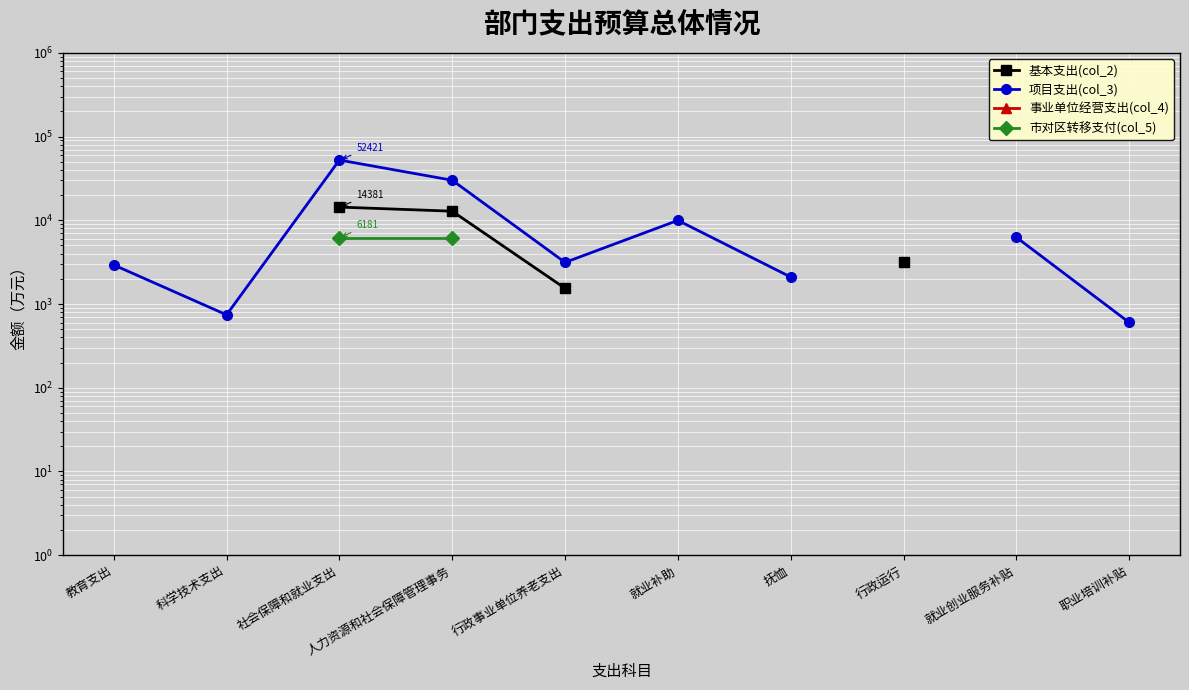

Is the value of 事业单位经营支出(col_4) at 抚恤 greater than the value of 项目支出(col_3) at 就业补助?

No